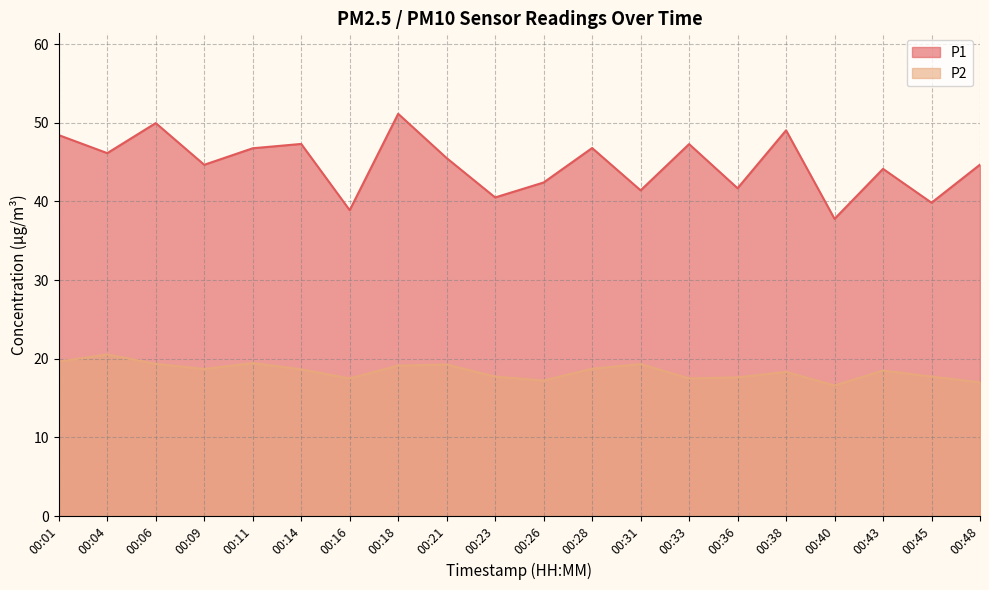

The P1 series shows 31.2 at 00:09. True or false?

False